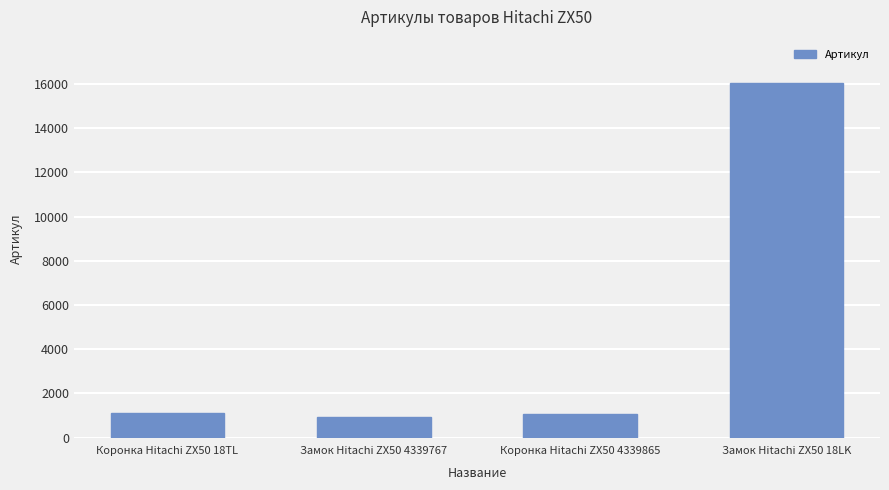

The chart shows a value of 16040 at Замок Hitachi ZX50 18LK. True or false?

True